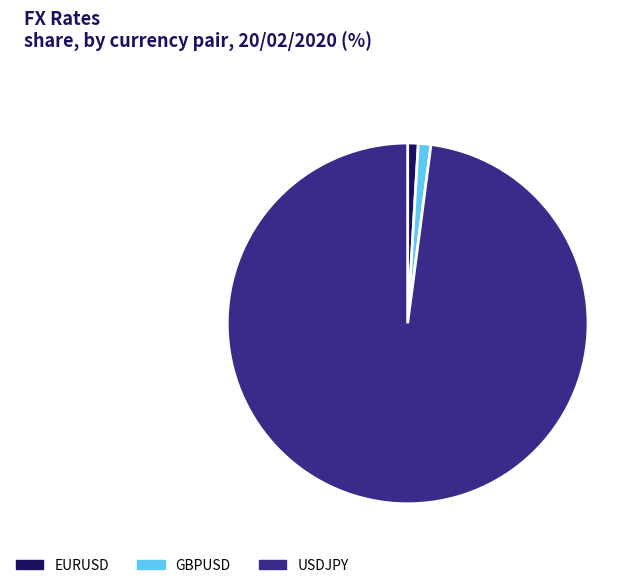

What is the largest slice in the pie chart?

USDJPY